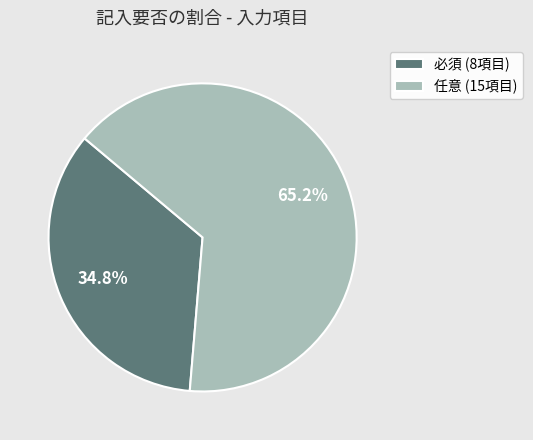

Is the sum of 任意 and 必須 greater than half?

Yes